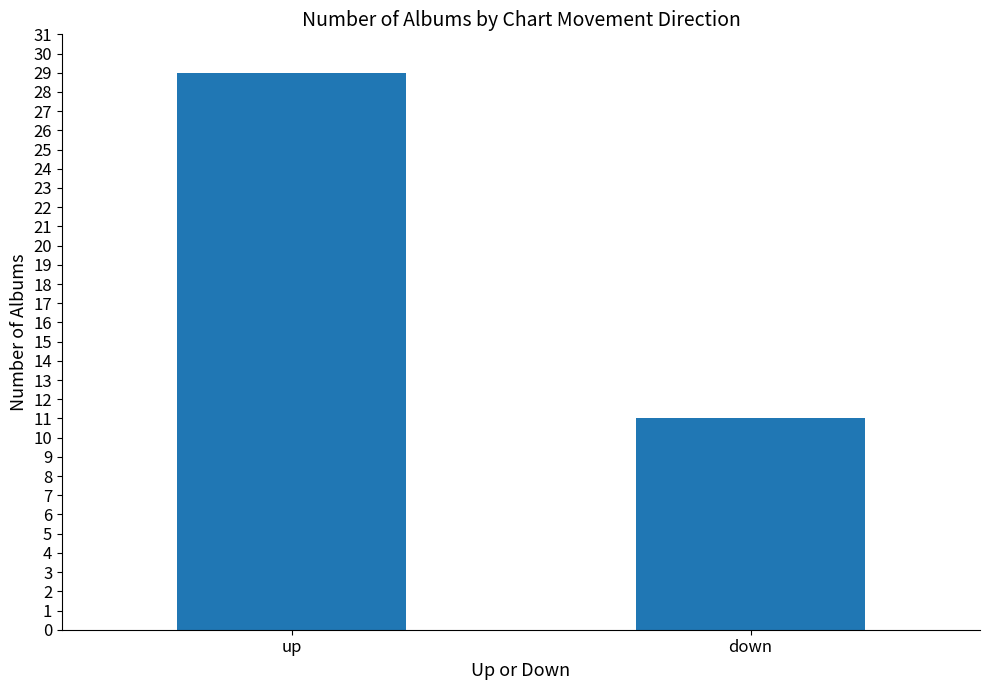

Read the value at up, to the nearest 10.

30